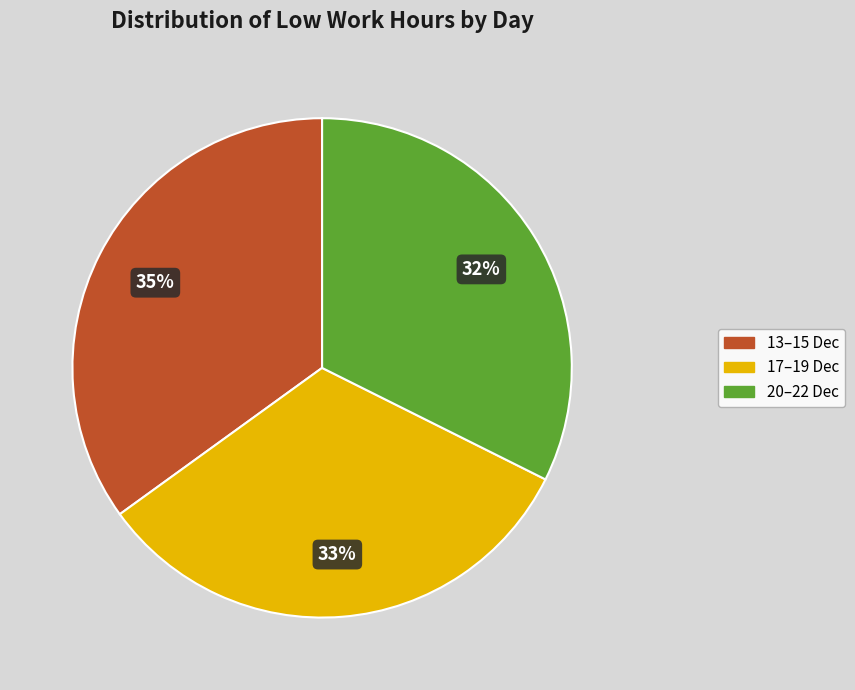

To the nearest percent, what is the average slice percentage?

33%